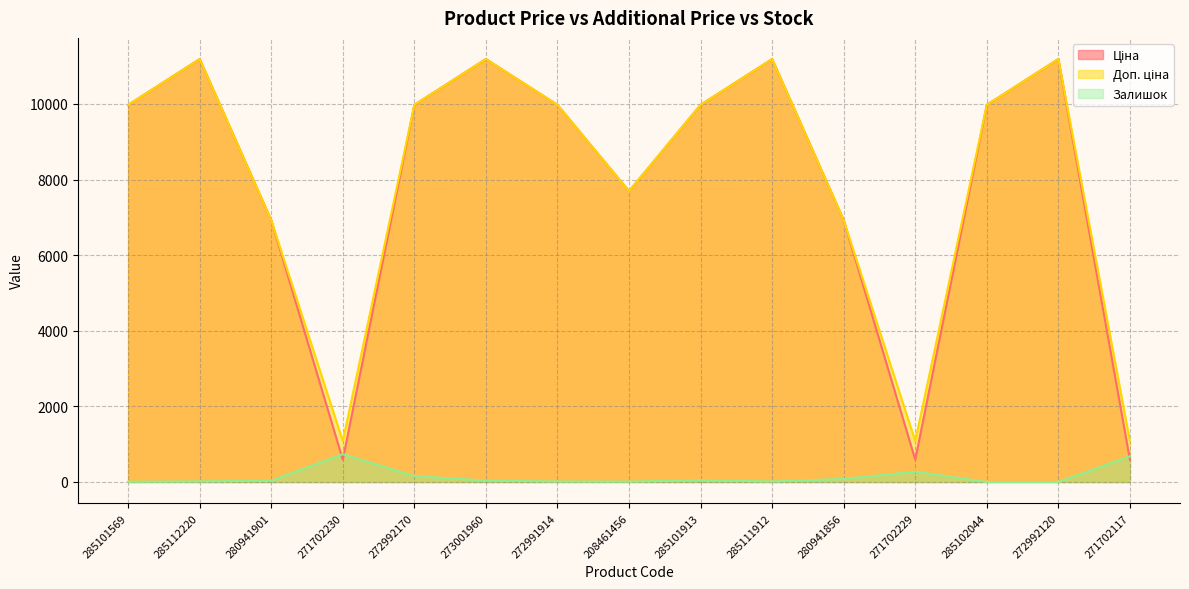

Which series has the largest range (max minus min)?

Ціна